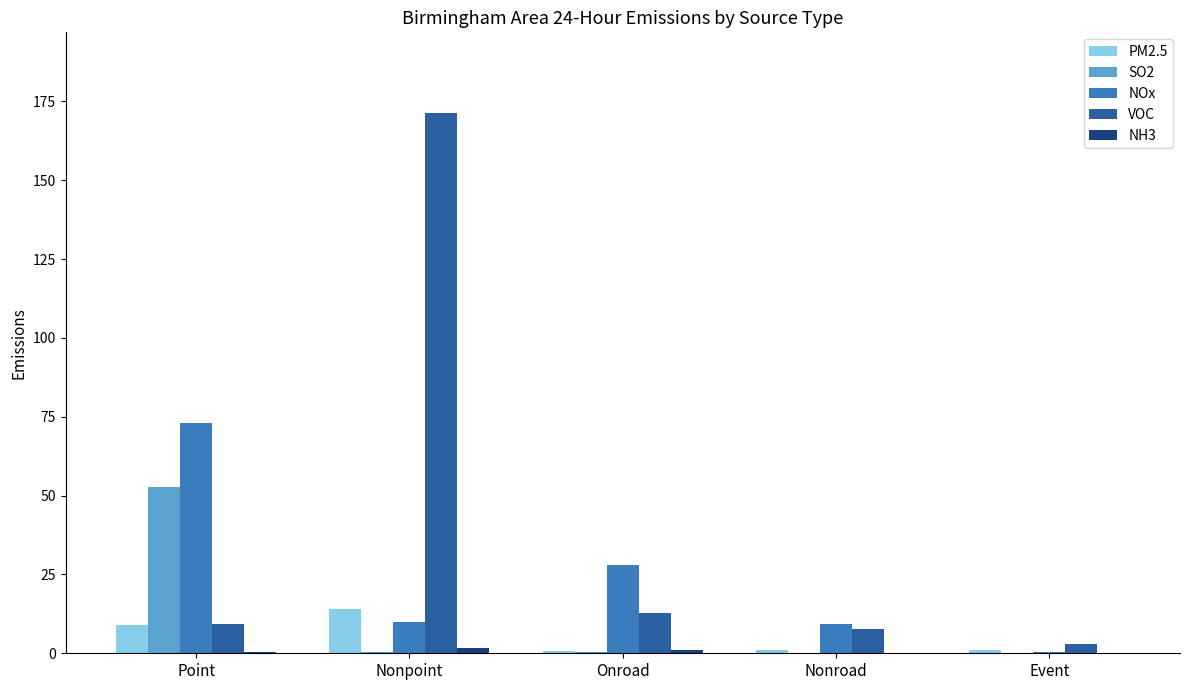

Which series has the largest range (max minus min)?

VOC